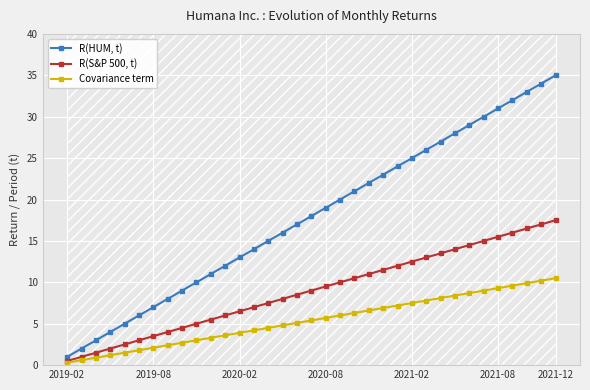

Is it true that R(HUM, t) equals 18.0 at 17?

True